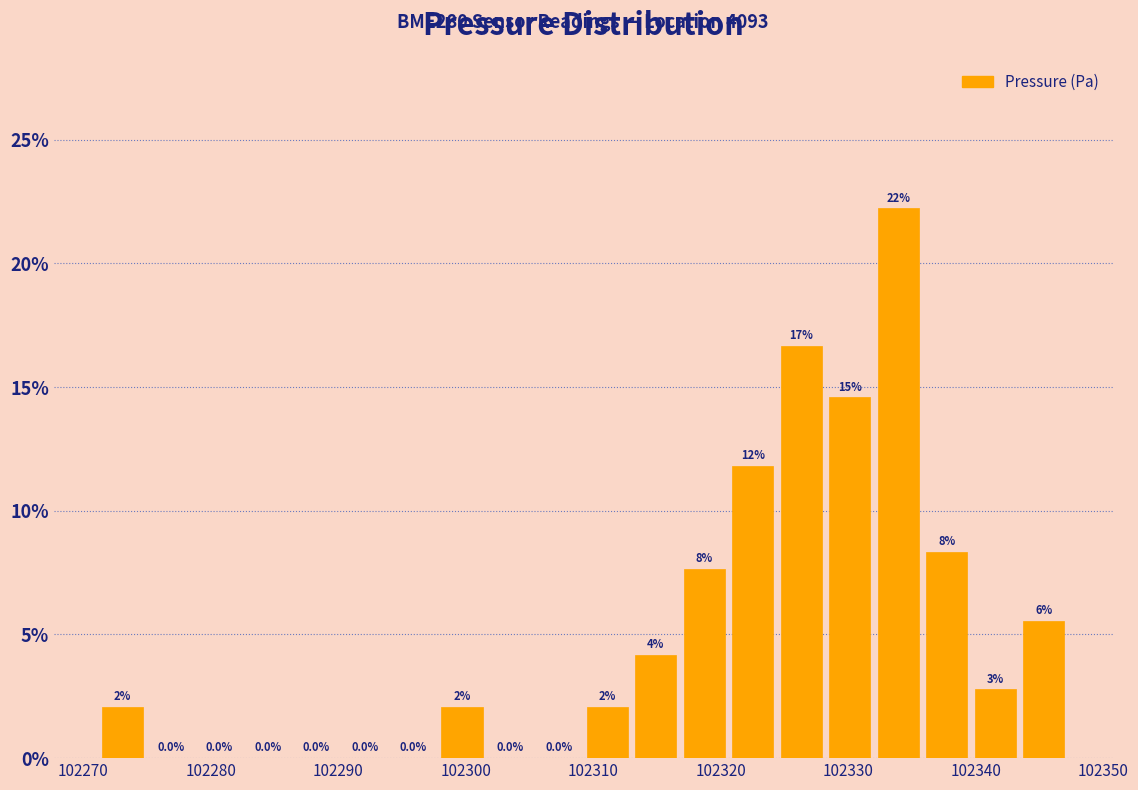

Read against the x-axis, roughly where is the centre of the tallest bar?

102334